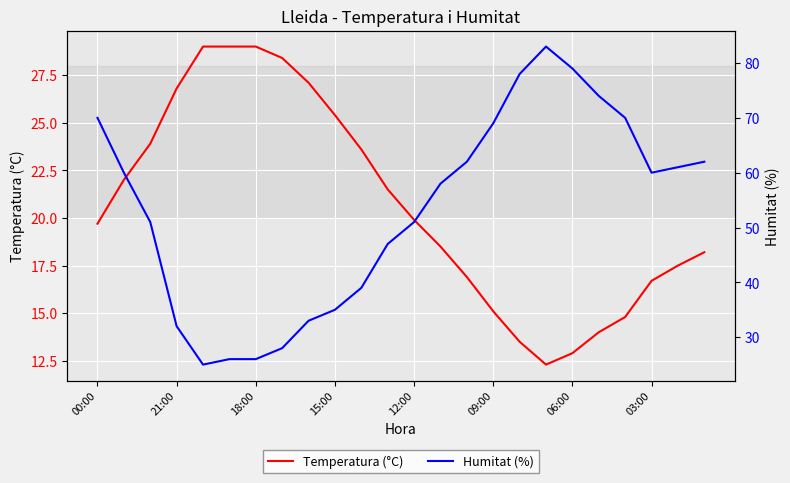

Rank the series by their maximum value, from highest to lowest.

Humitat (%), Temperatura (°C)